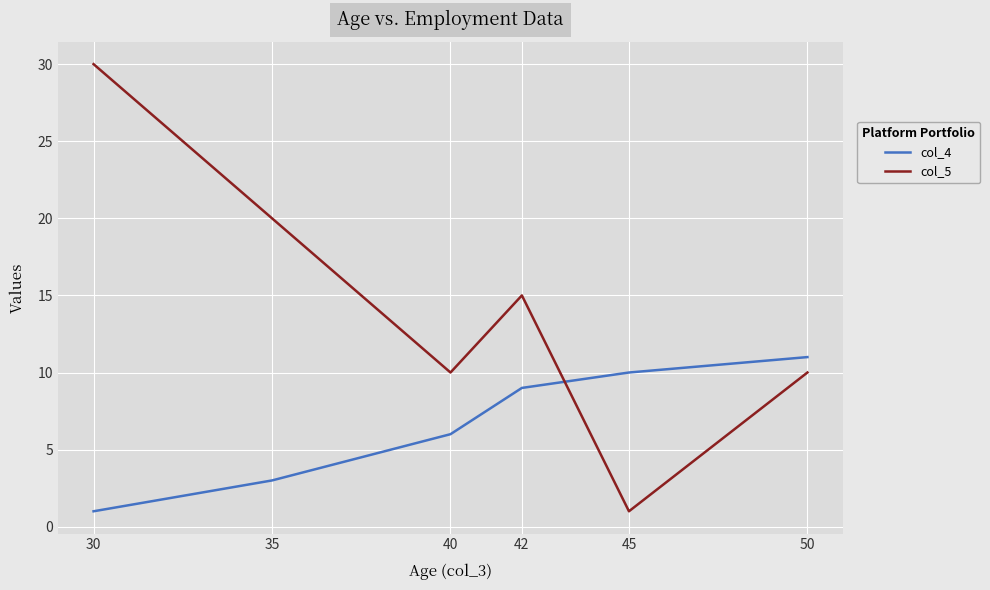

True or false: col_4 has a value of 1 at 35.

False